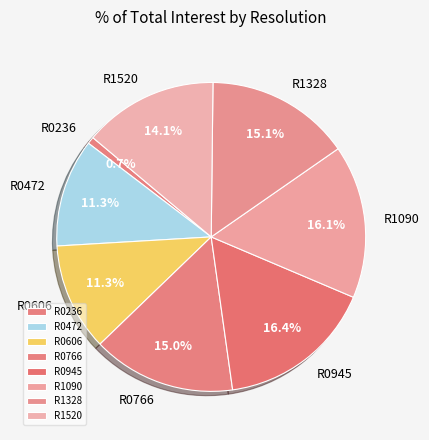

To the nearest percent, what is the difference between the R1328 and R1090 slice percentages?

1%